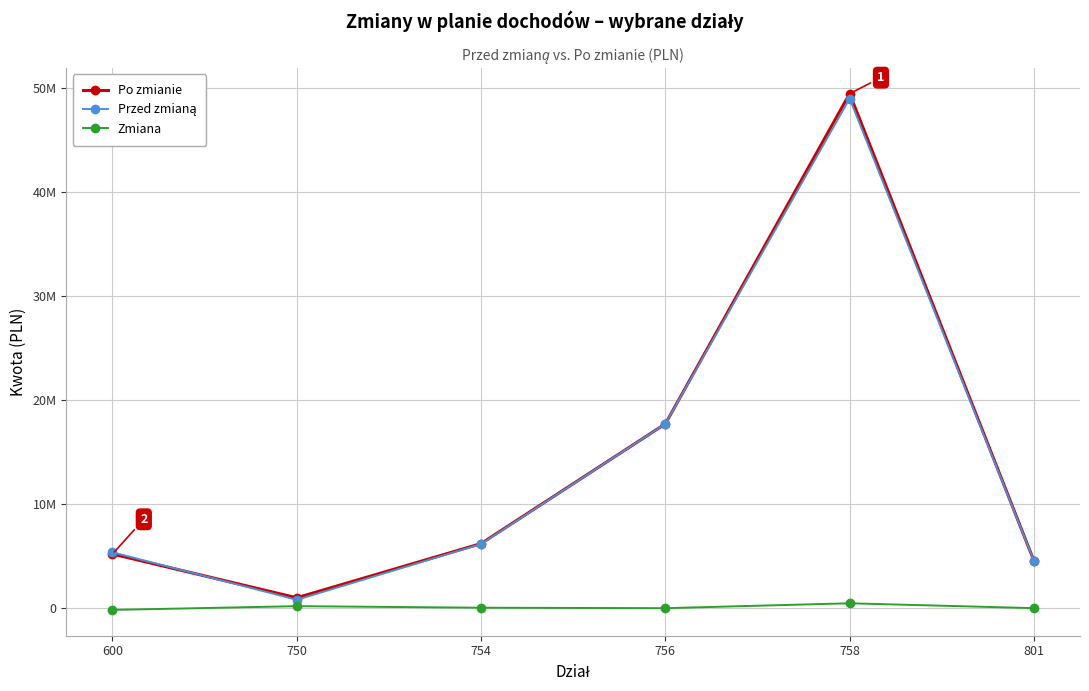

Is this an area chart (filled region under the line)?

No